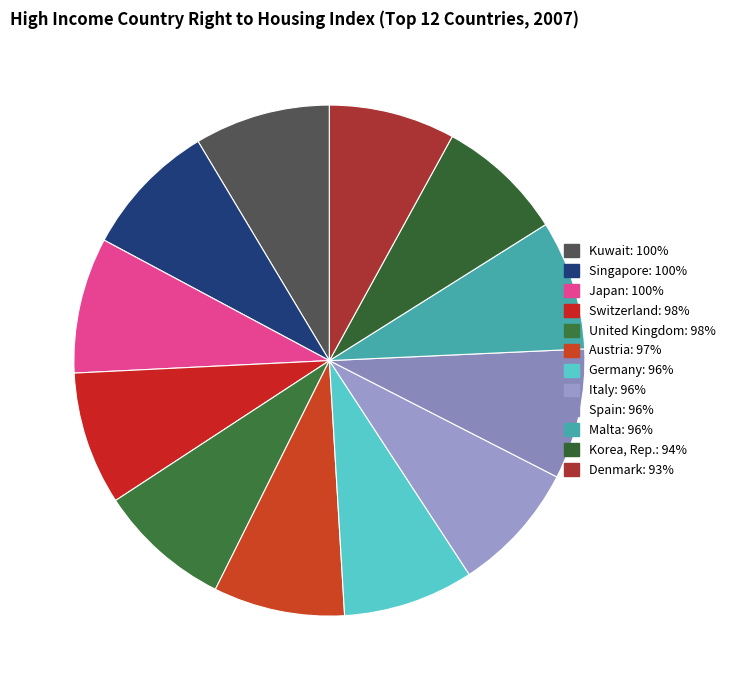

Which category has the biggest portion of the pie?

Kuwait